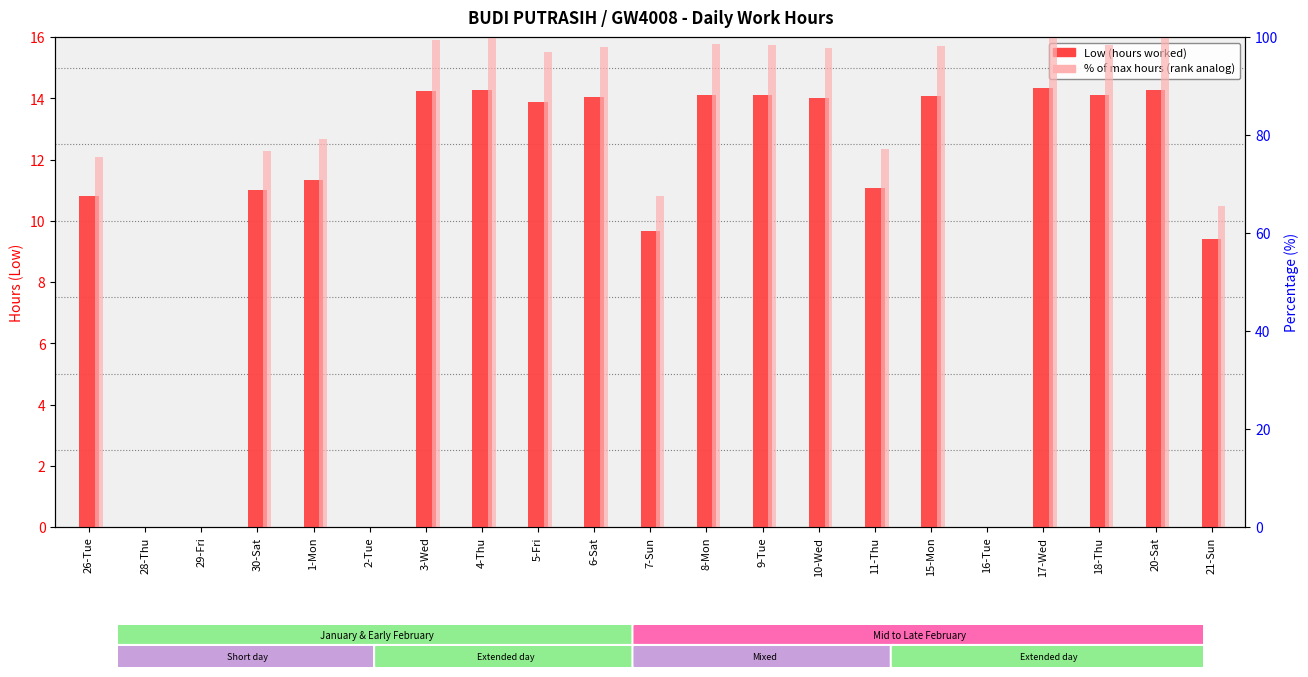

At which category does the chart reach its peak across all series?

17-Wed